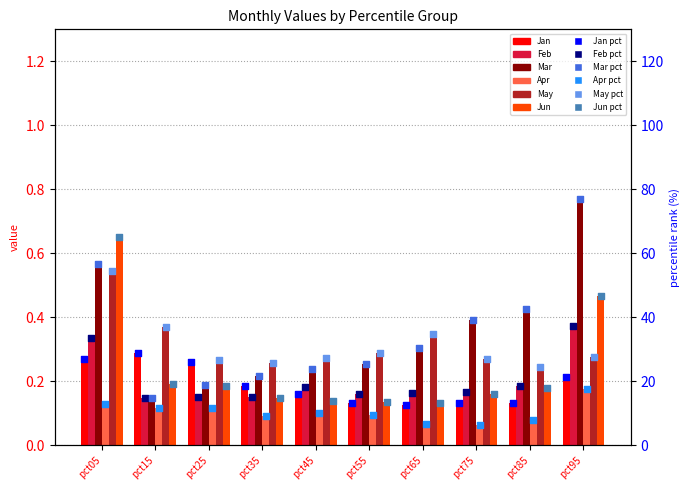

At how many categories does at least one series exceed 13?

10